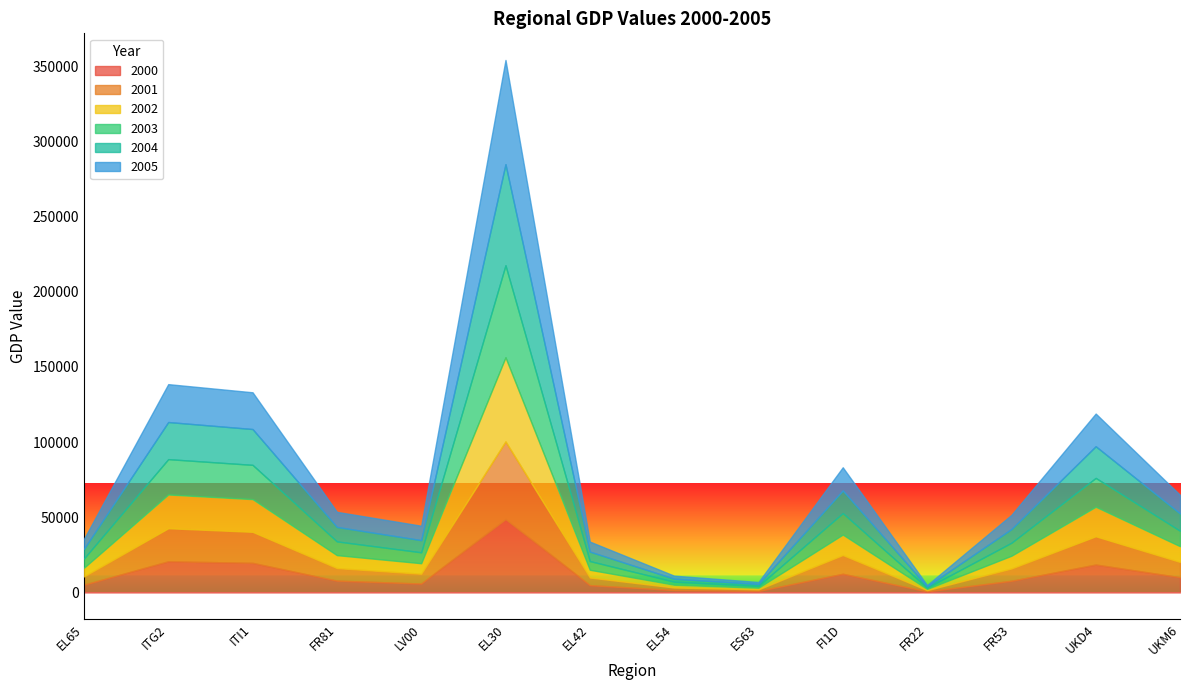

The 2000 series shows 1018.0 at ES63. True or false?

True